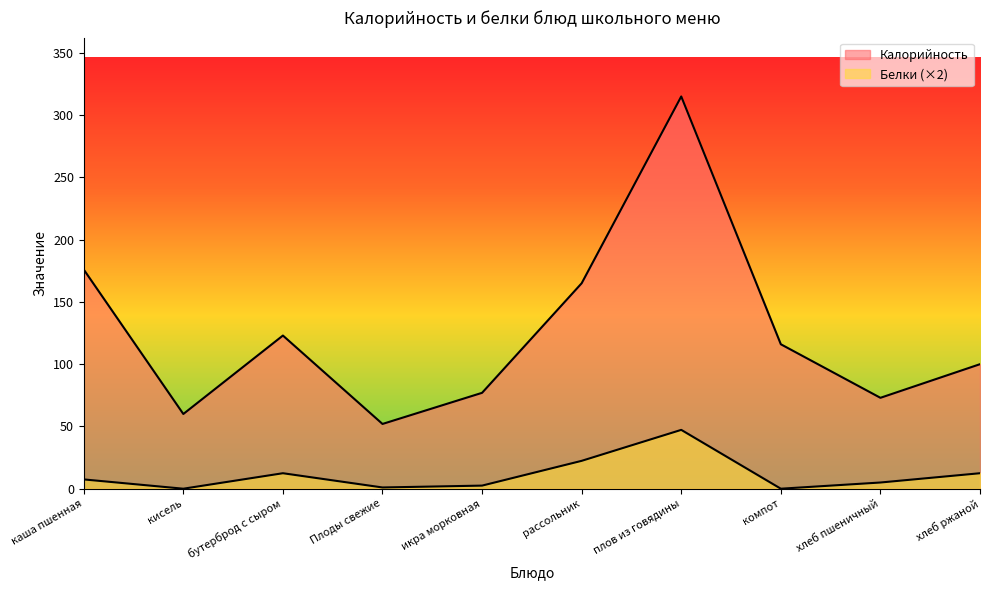

The value of Калорийность at хлеб пшеничный is 73.0. True or false?

True